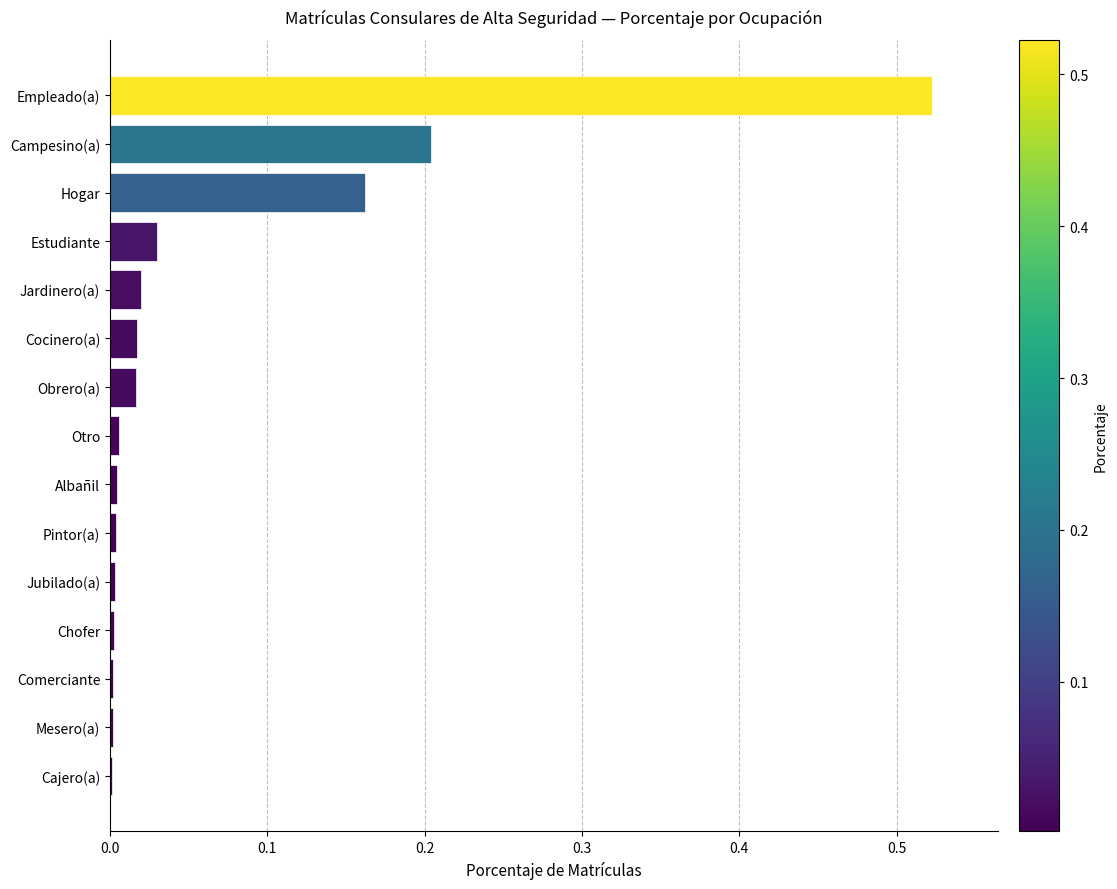

Which label corresponds to the largest value in the chart?

Empleado(a)